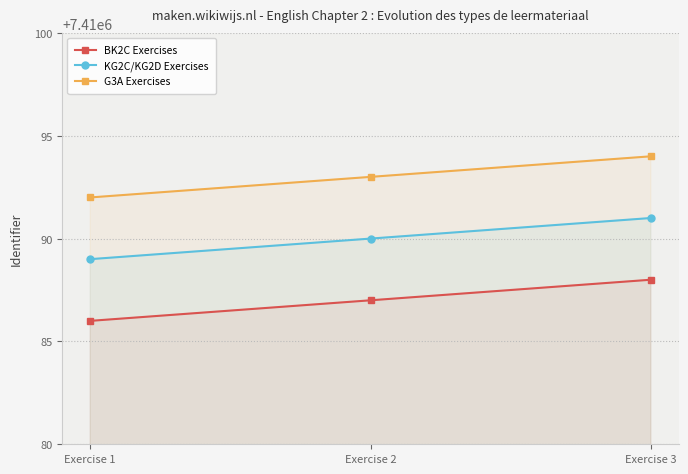

Which series has the widest spread of values?

BK2C Exercises